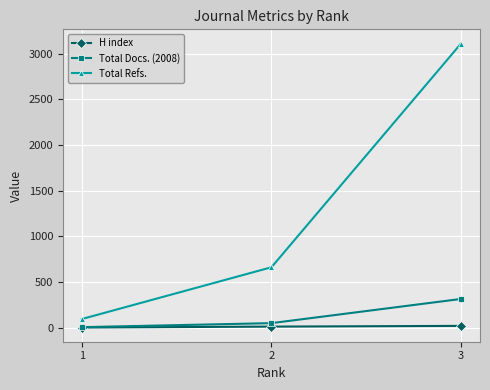

Is the value of Total Refs. at 1 greater than the value of H index at 1?

Yes